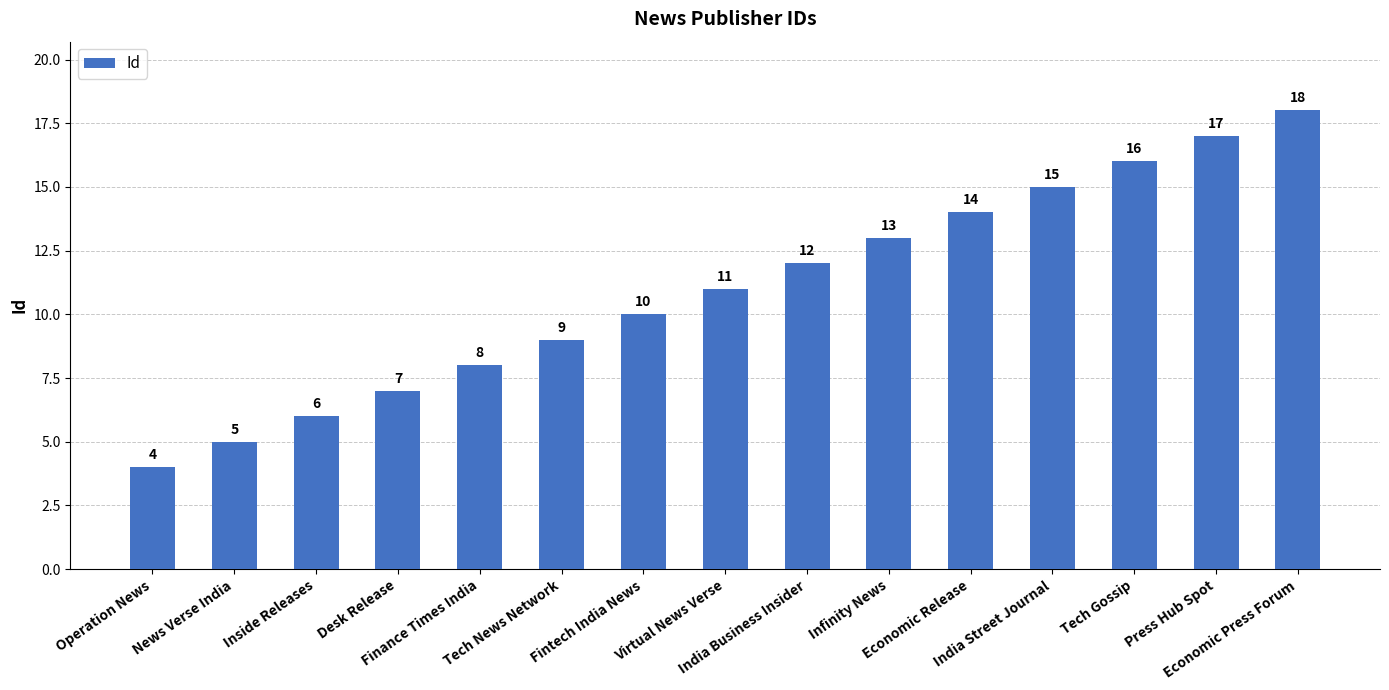

What is the sum of the values at Desk Release and Operation News?

11